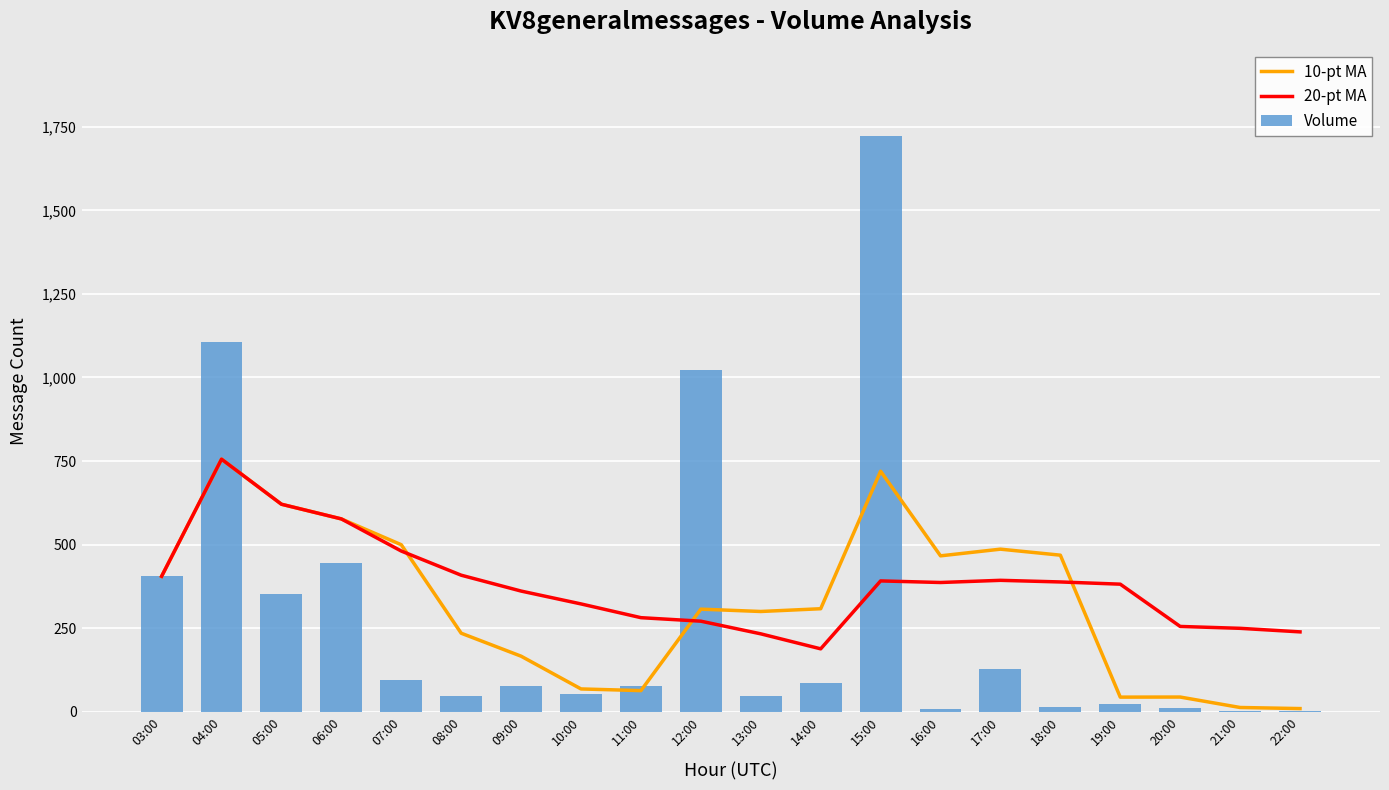

What are all the series names shown in the legend?

10-pt MA, 20-pt MA, Volume